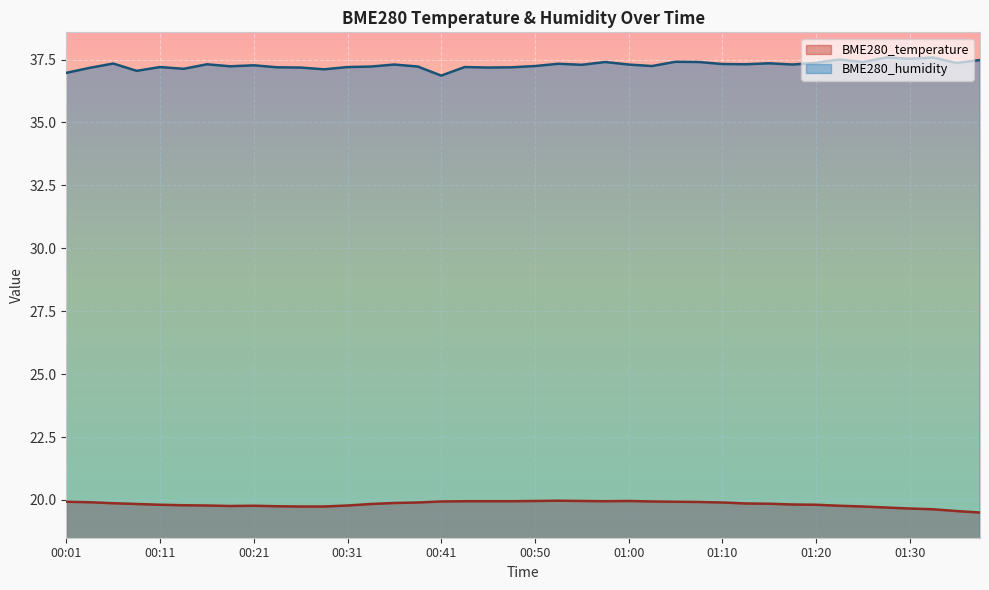

Rank the series by their maximum value, from highest to lowest.

BME280_humidity, BME280_temperature